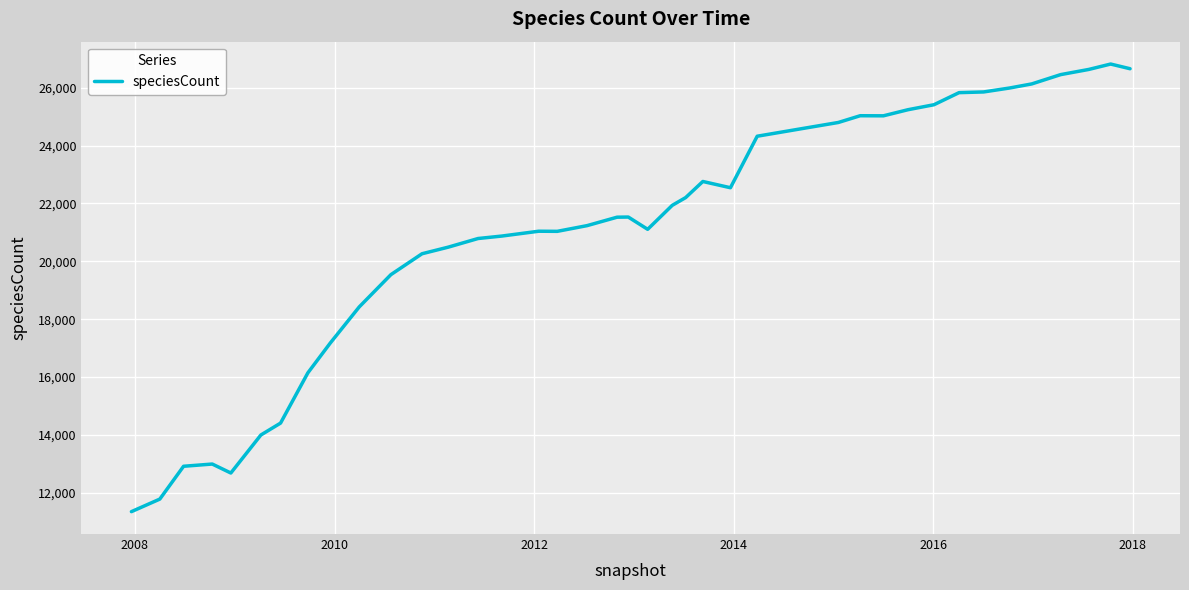

What is the difference between the maximum and minimum values?

15467